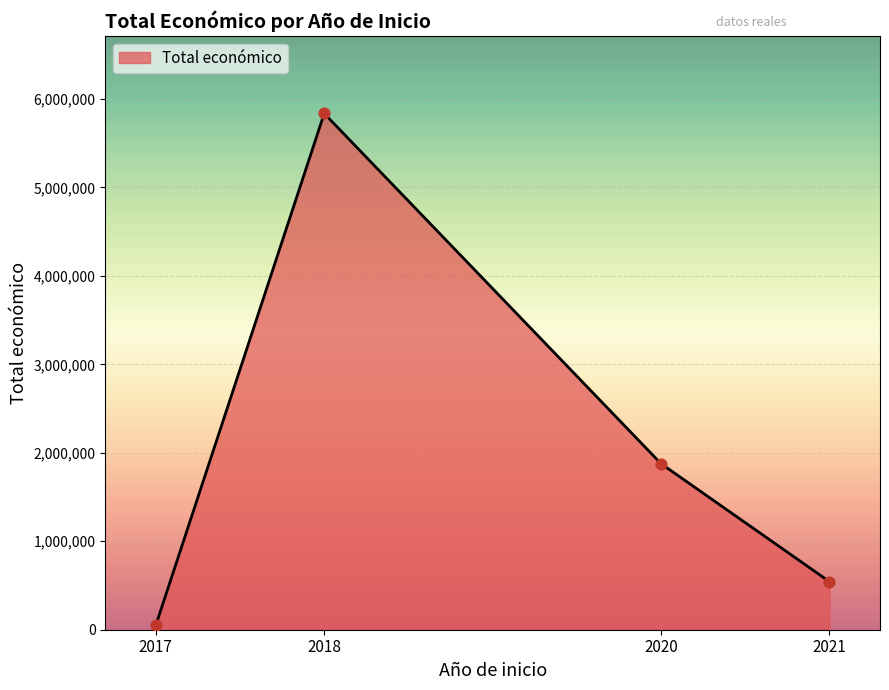

What is the change in value from 2018 to 2020?

-3959362